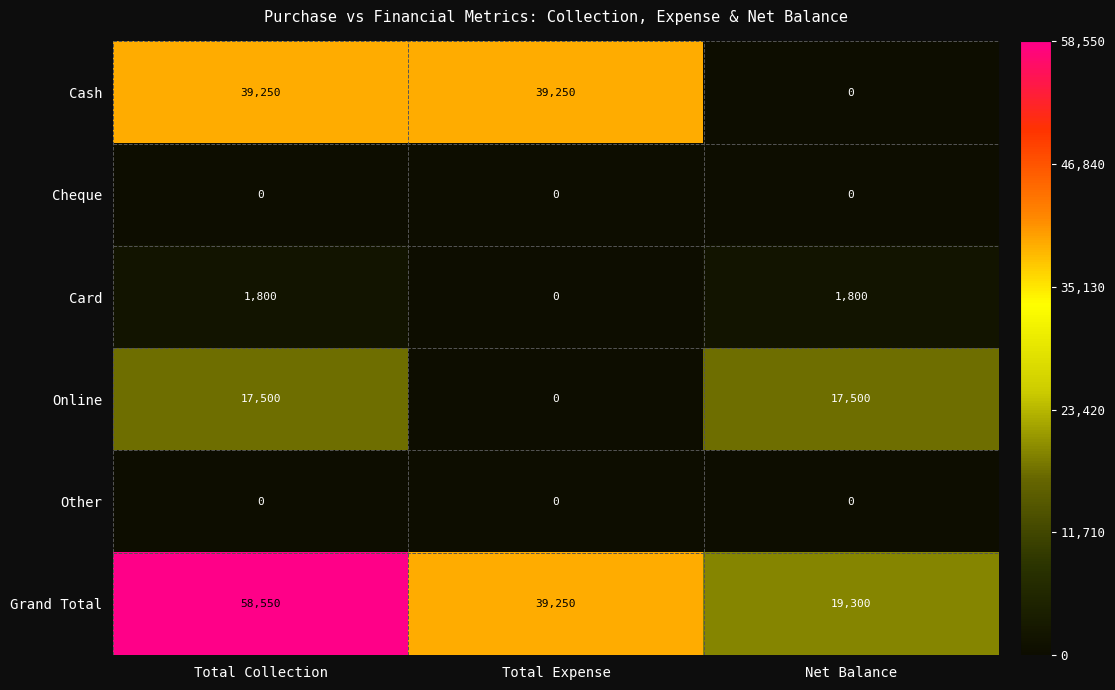

Reading left to right, list all the values displayed in this chart.

Cash: Total Collection=39250	Total Expense=39250	Net Balance=0
Cheque: Total Collection=0	Total Expense=0	Net Balance=0
Card: Total Collection=1800	Total Expense=0	Net Balance=1800
Online: Total Collection=17500	Total Expense=0	Net Balance=17500
Other: Total Collection=0	Total Expense=0	Net Balance=0
Grand Total: Total Collection=58550	Total Expense=39250	Net Balance=19300